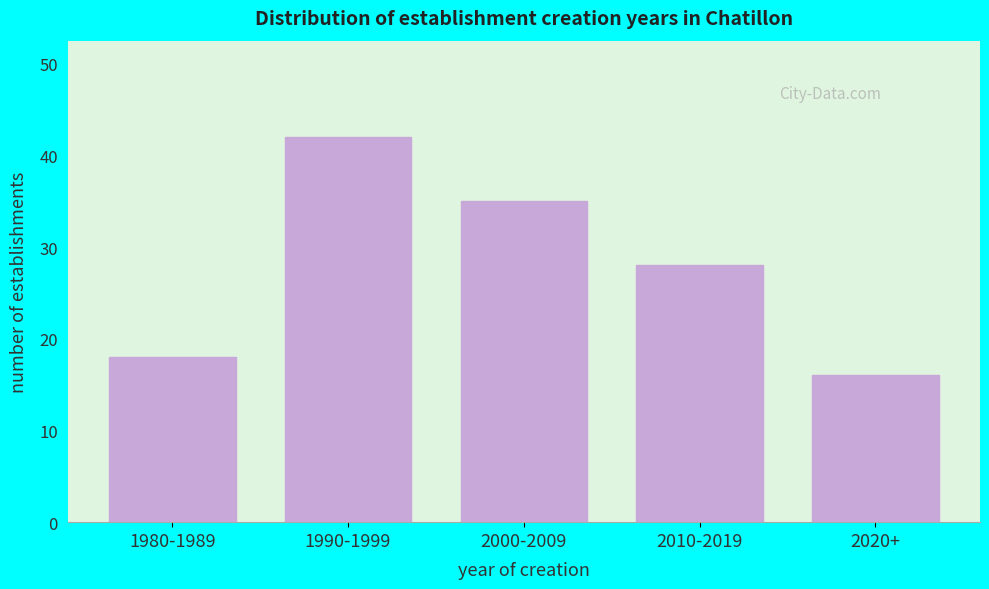

Reading left to right, list all the values displayed in this chart.

1980-1989=18	1990-1999=42	2000-2009=35	2010-2019=28	2020+=16